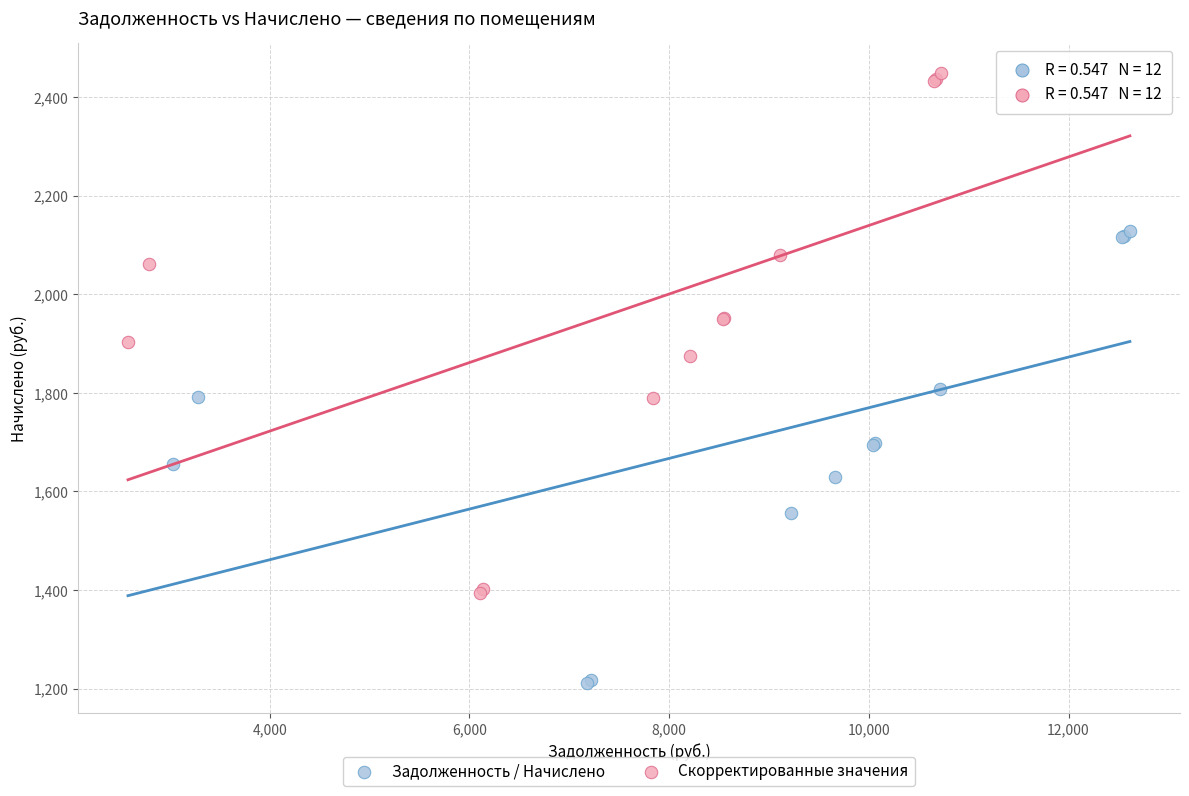

Which series has the largest Y range (max minus min)?

Скорректированные значения